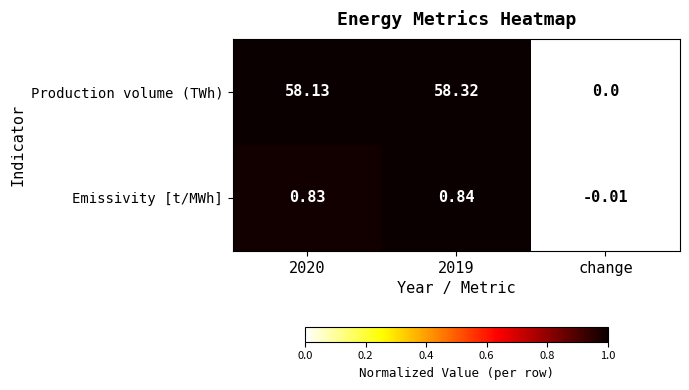

Between 2019 and change, which series saw the biggest shift?

Production volume (TWh)